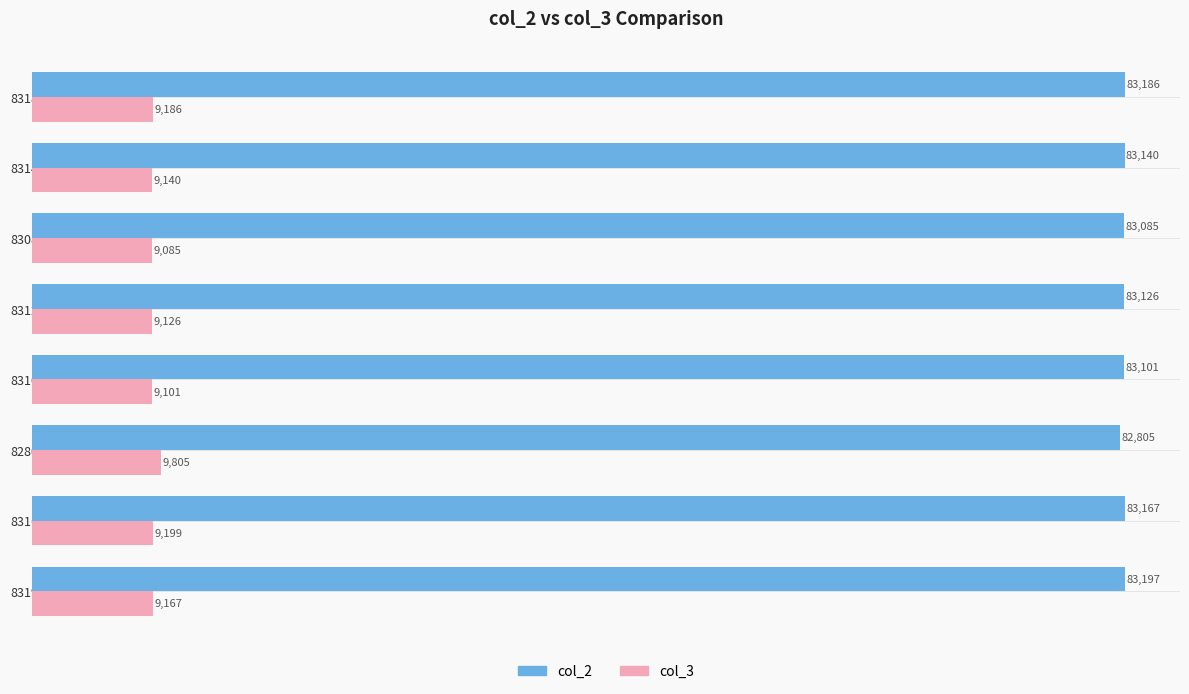

What value does the col_2 series have at 83197, to the nearest 5?

83195